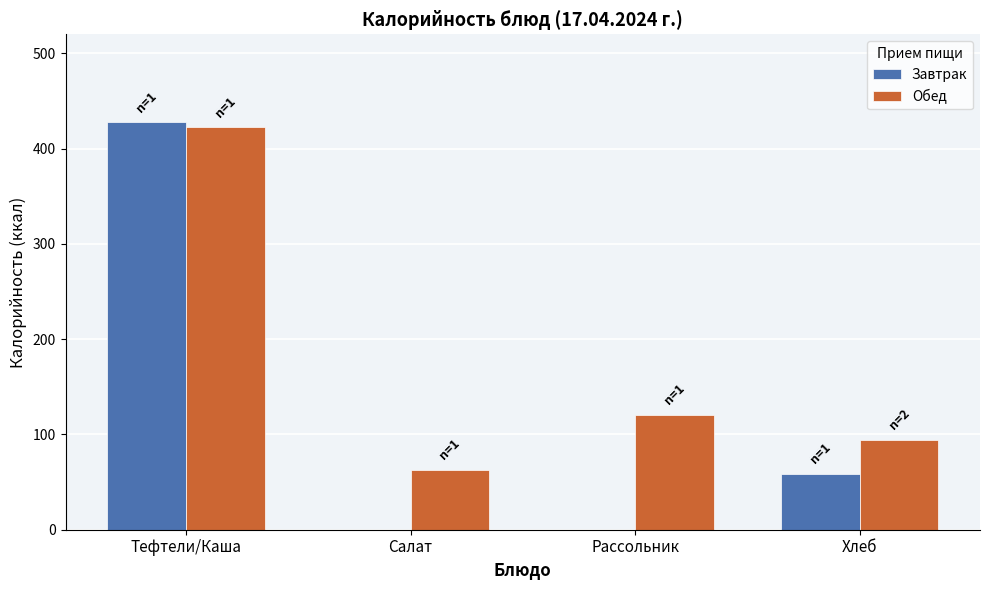

What is the difference between the Обед values at Салат and Рассольник?

57.7